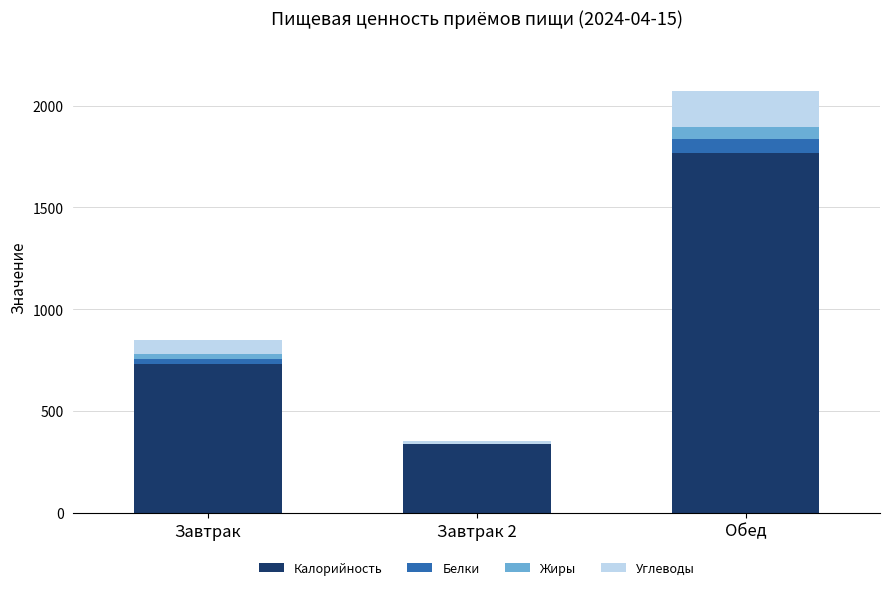

Does the chart contain stacked bars?

Yes